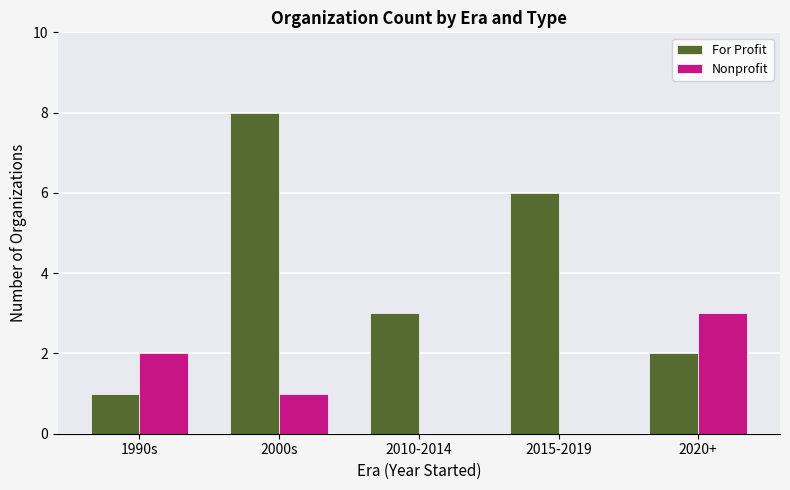

What is the sum of all For Profit values?

20